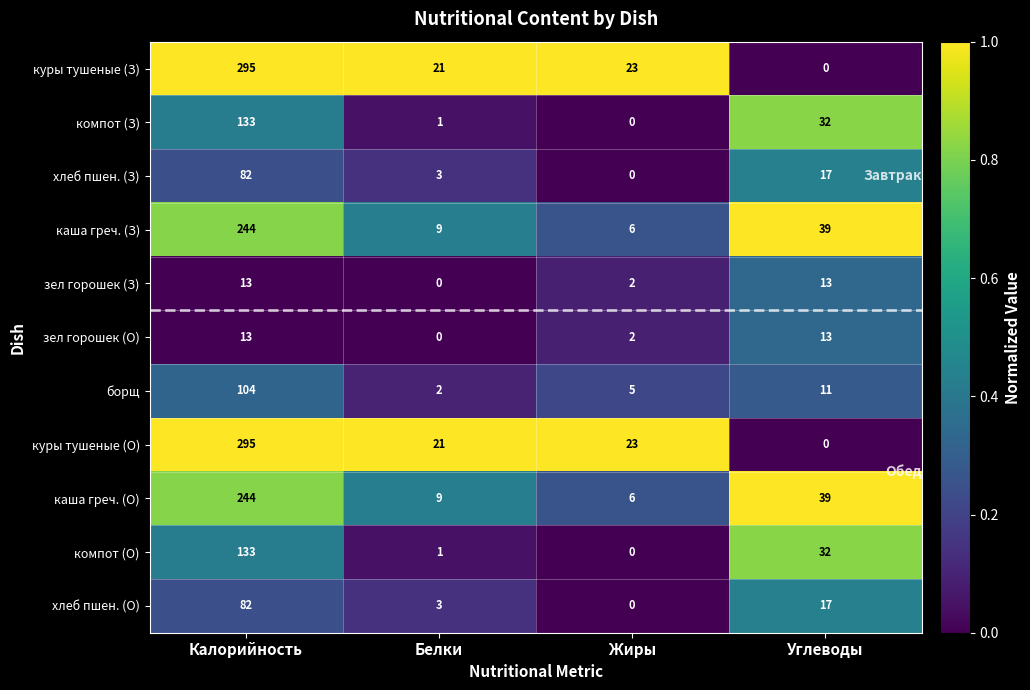

What is the sum of all хлеб пшен. (О) values?

102